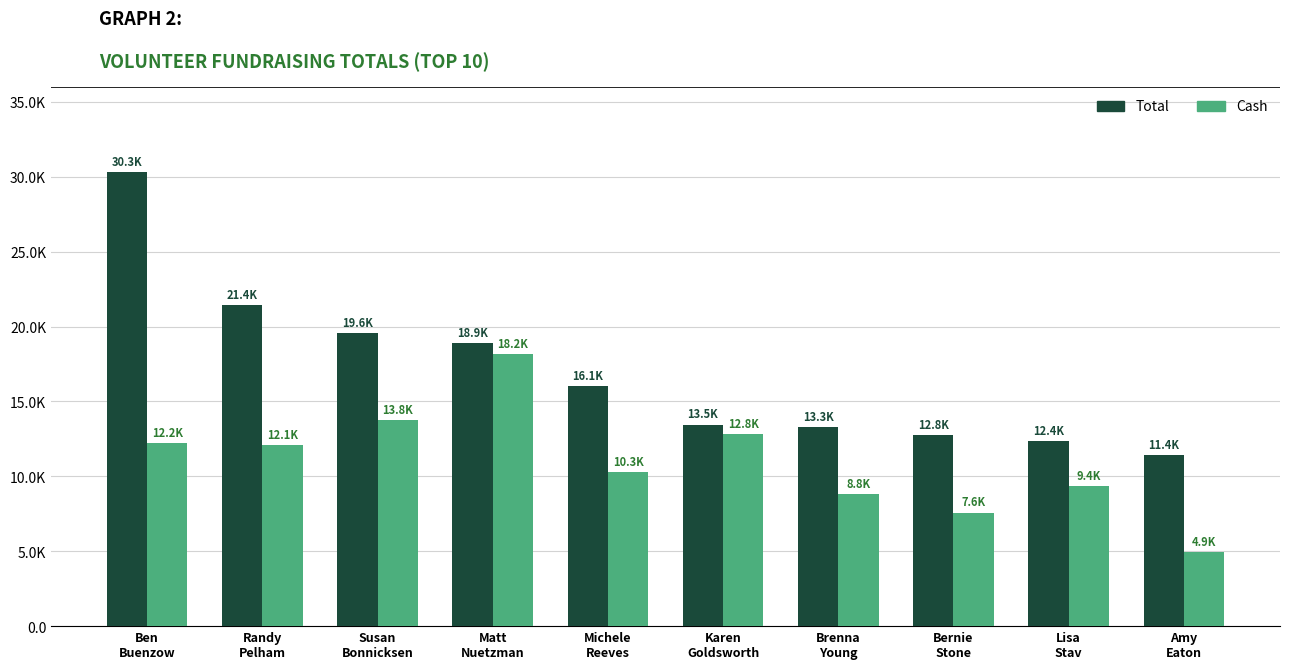

Are the bars grouped side by side (vs. stacked)?

Yes